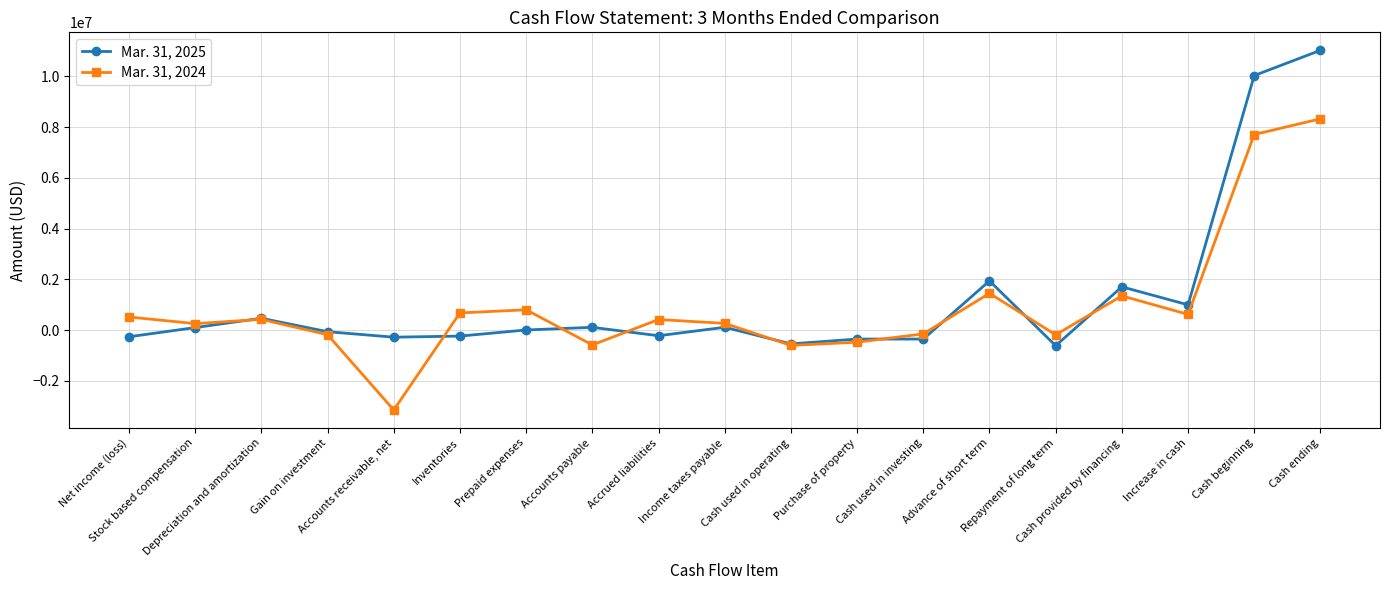

List the labels in order of Mar. 31, 2024 value, largest first.

Cash ending, Cash beginning, Advance of short term, Cash provided by financing, Prepaid expenses, Inventories, Increase in cash, Net income (loss), Depreciation and amortization, Accrued liabilities, Income taxes payable, Stock based compensation, Cash used in investing, Gain on investment, Repayment of long term, Purchase of property, Accounts payable, Cash used in operating, Accounts receivable, net